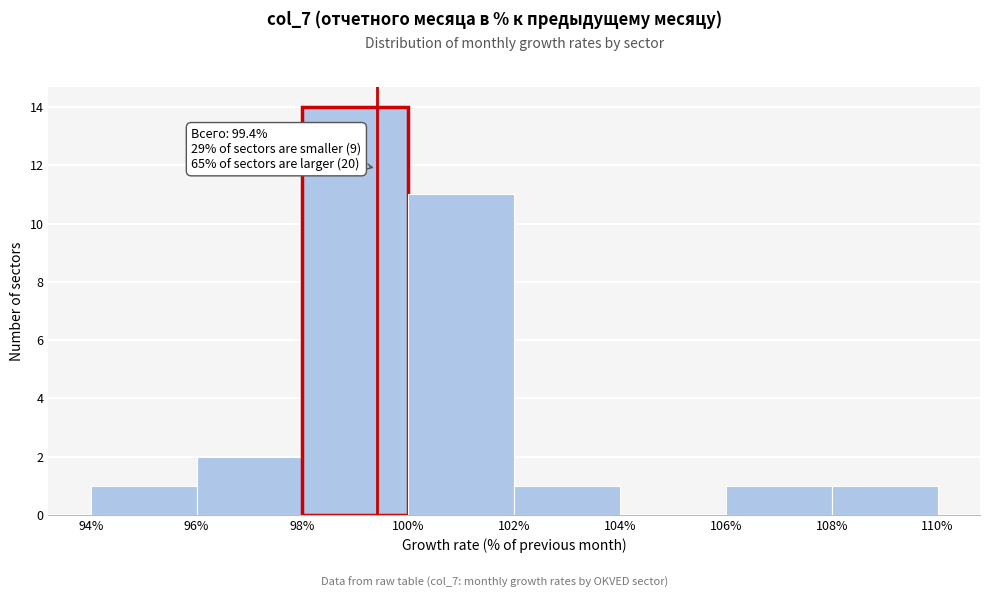

Over which range of the x-axis is the bar tallest?

98% to 100%